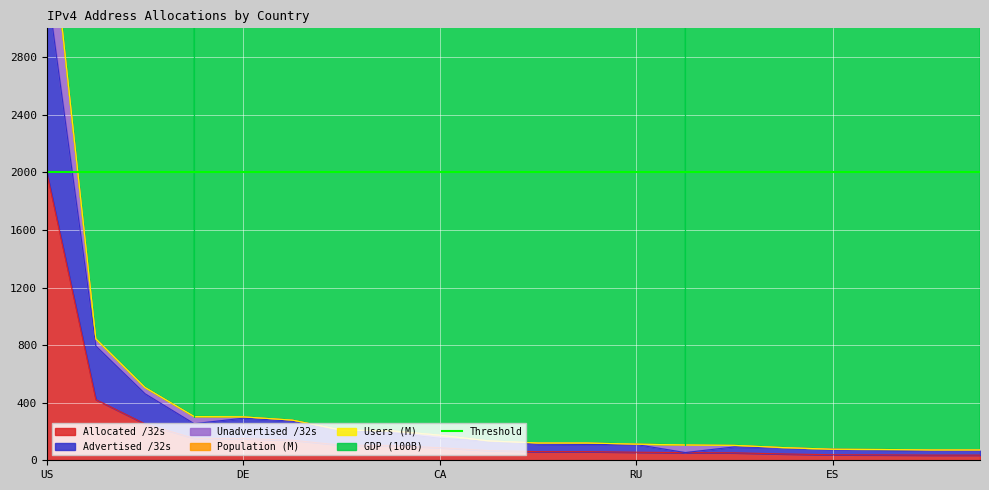

What is the average value of the GDP series?

35016950050021.6